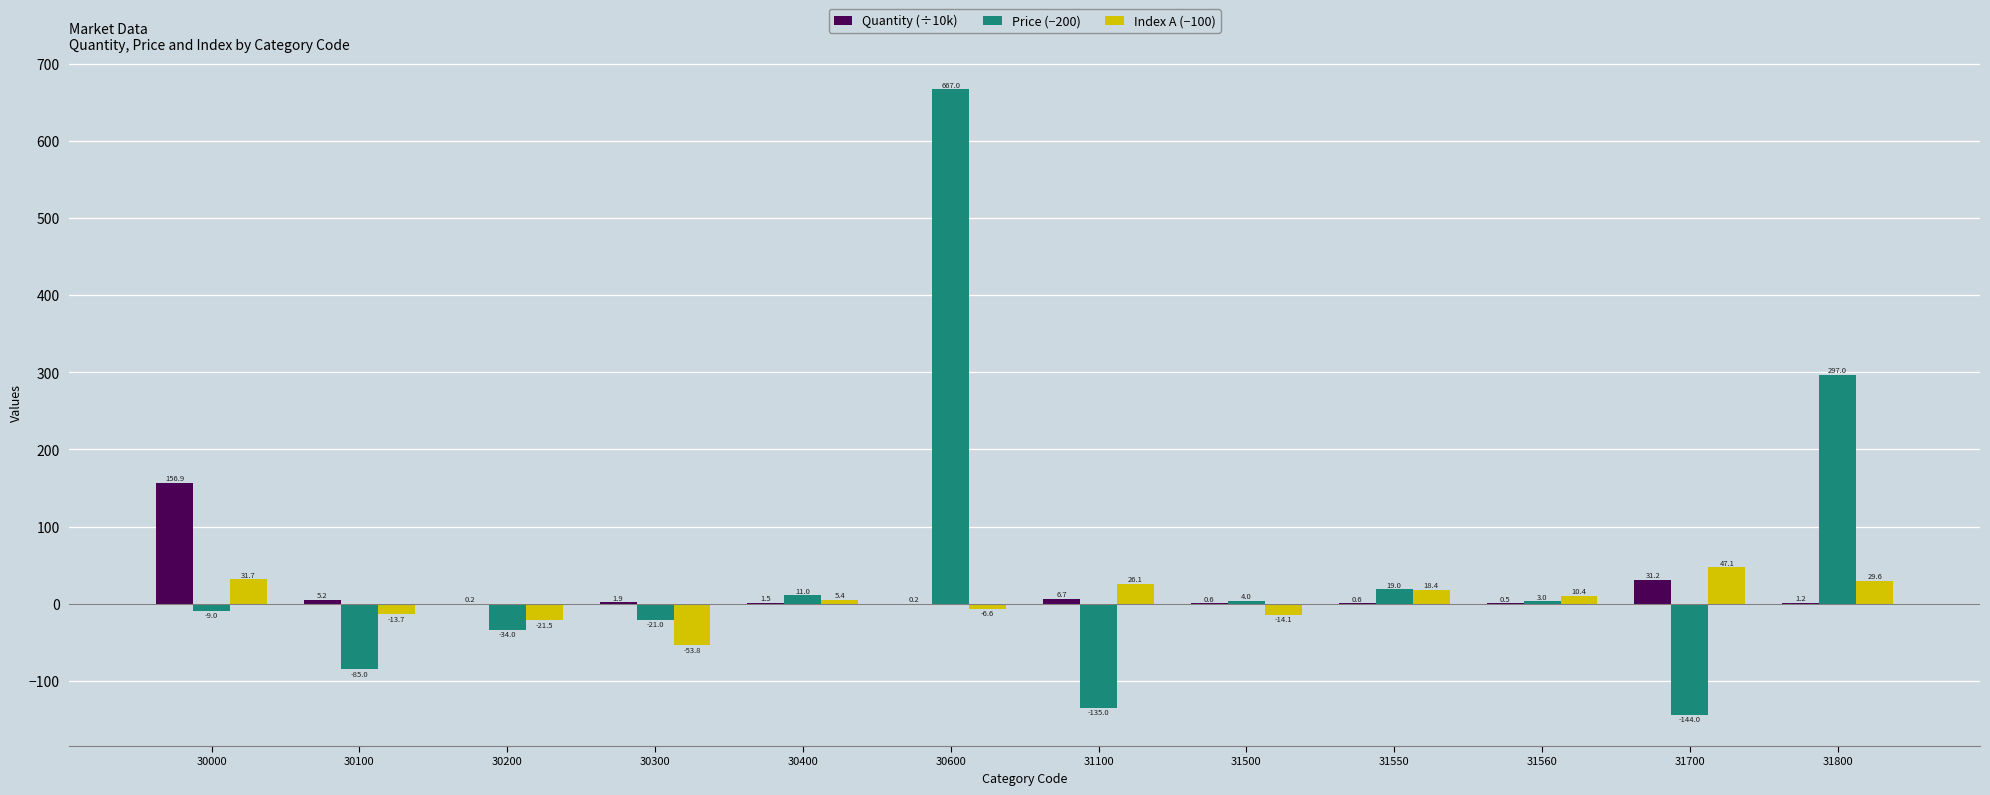

What is the sum of all Quantity (÷10k) values?

206.7